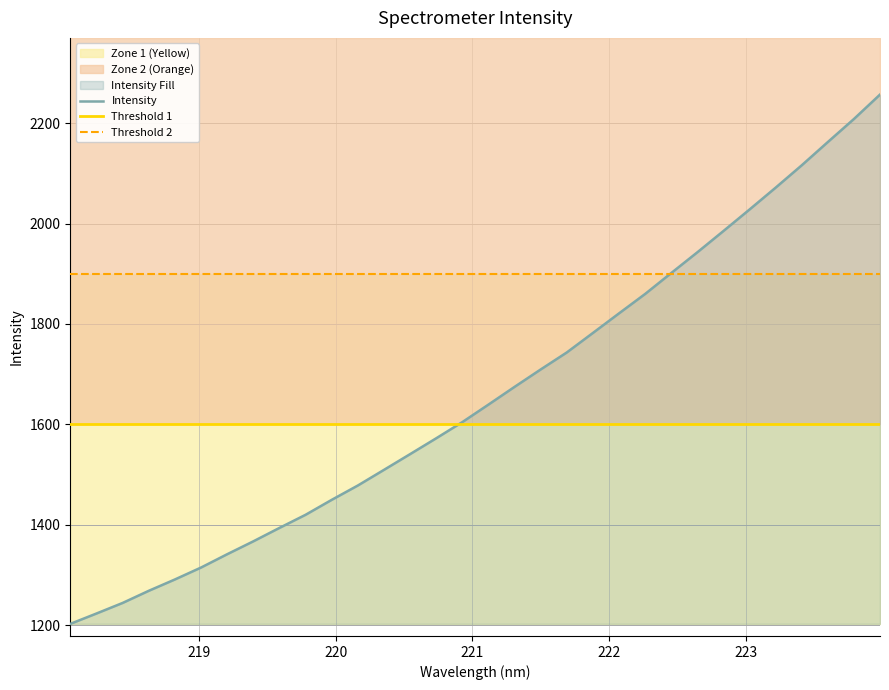

What is the sum of the values at 219.589 and 218.442?

2638.6